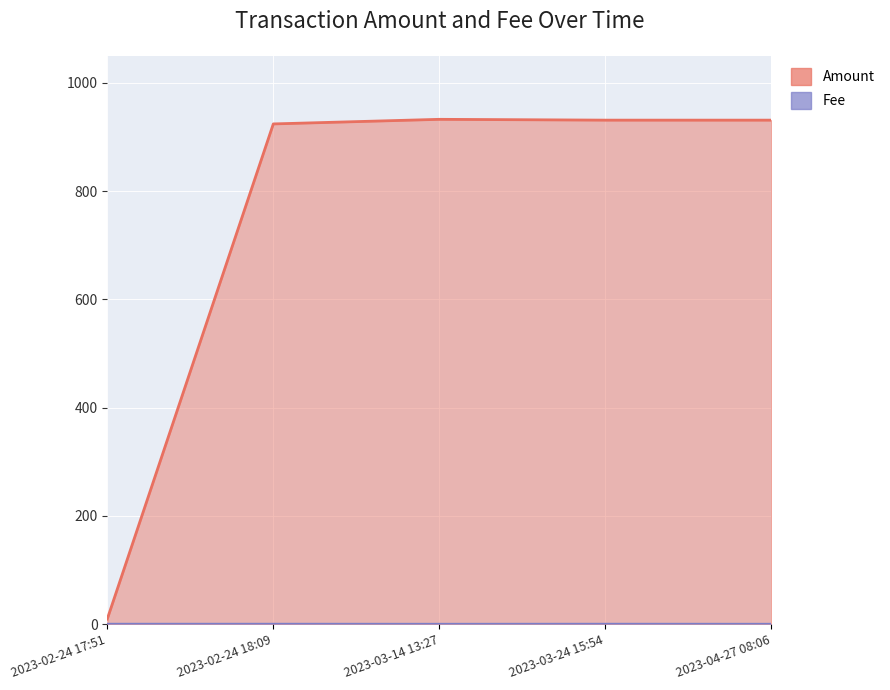

Between 2023-04-27 08:06 and 2023-03-24 15:54, which is larger?

2023-03-24 15:54